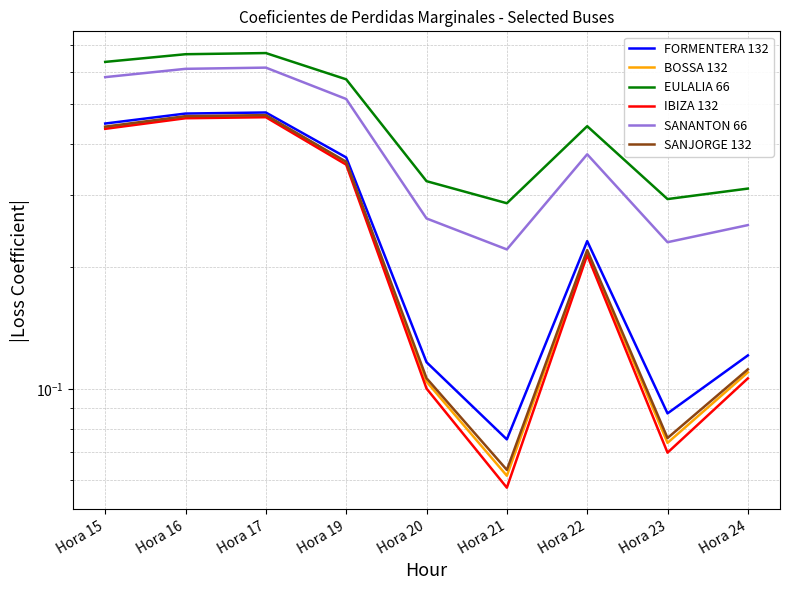

True or false: SANJORGE 132 has more than 1 interior local peaks.

True